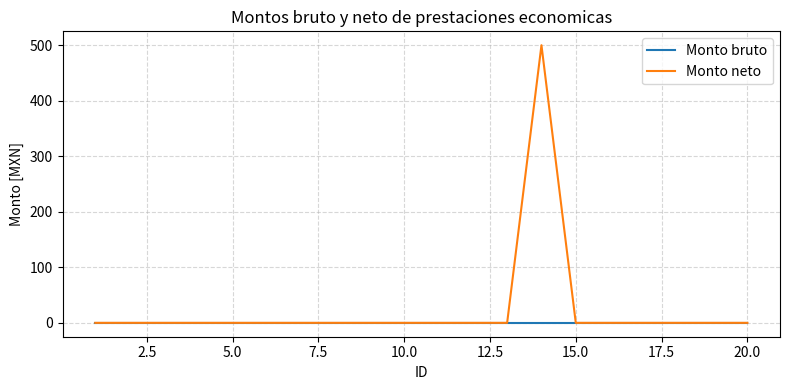

What is the difference between the maximum and minimum values in the Monto neto series?

500